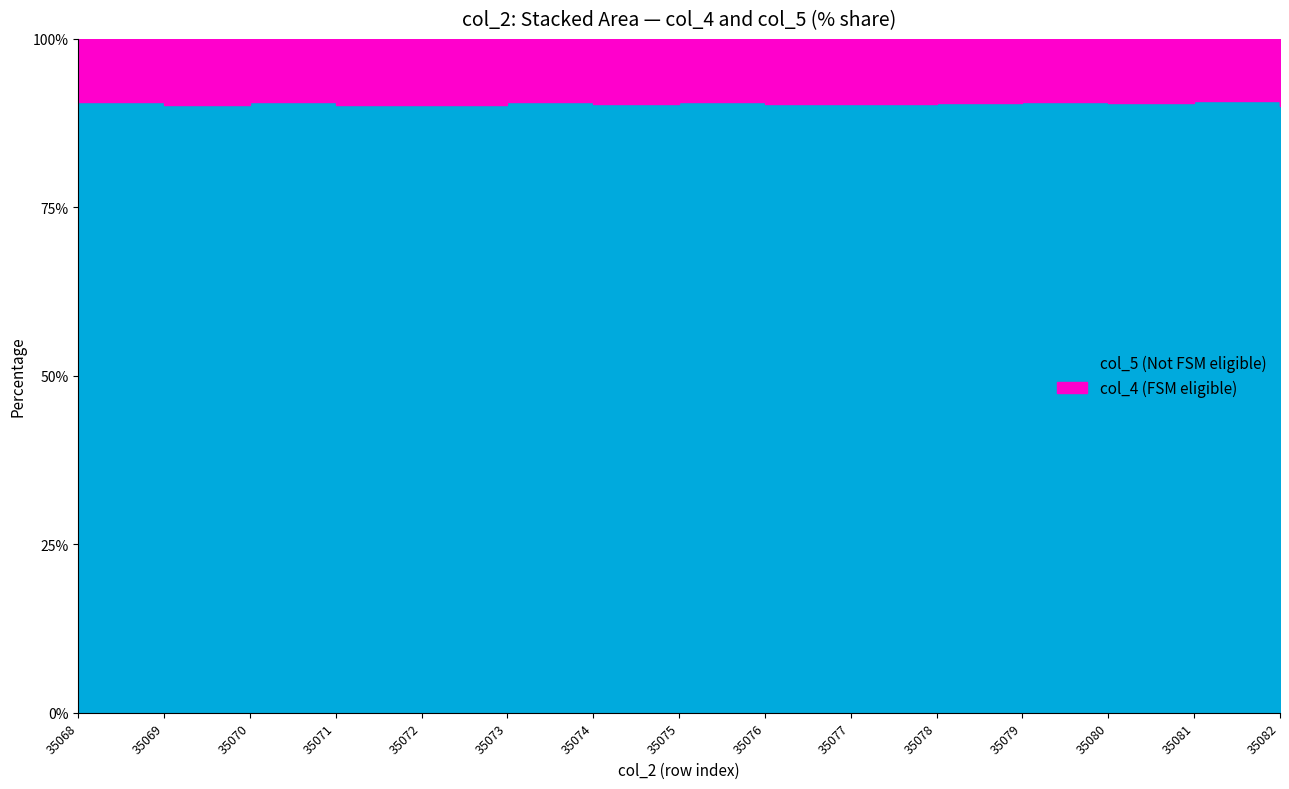

What is the sum of the col_5 values at 35080 and 35079?

31275